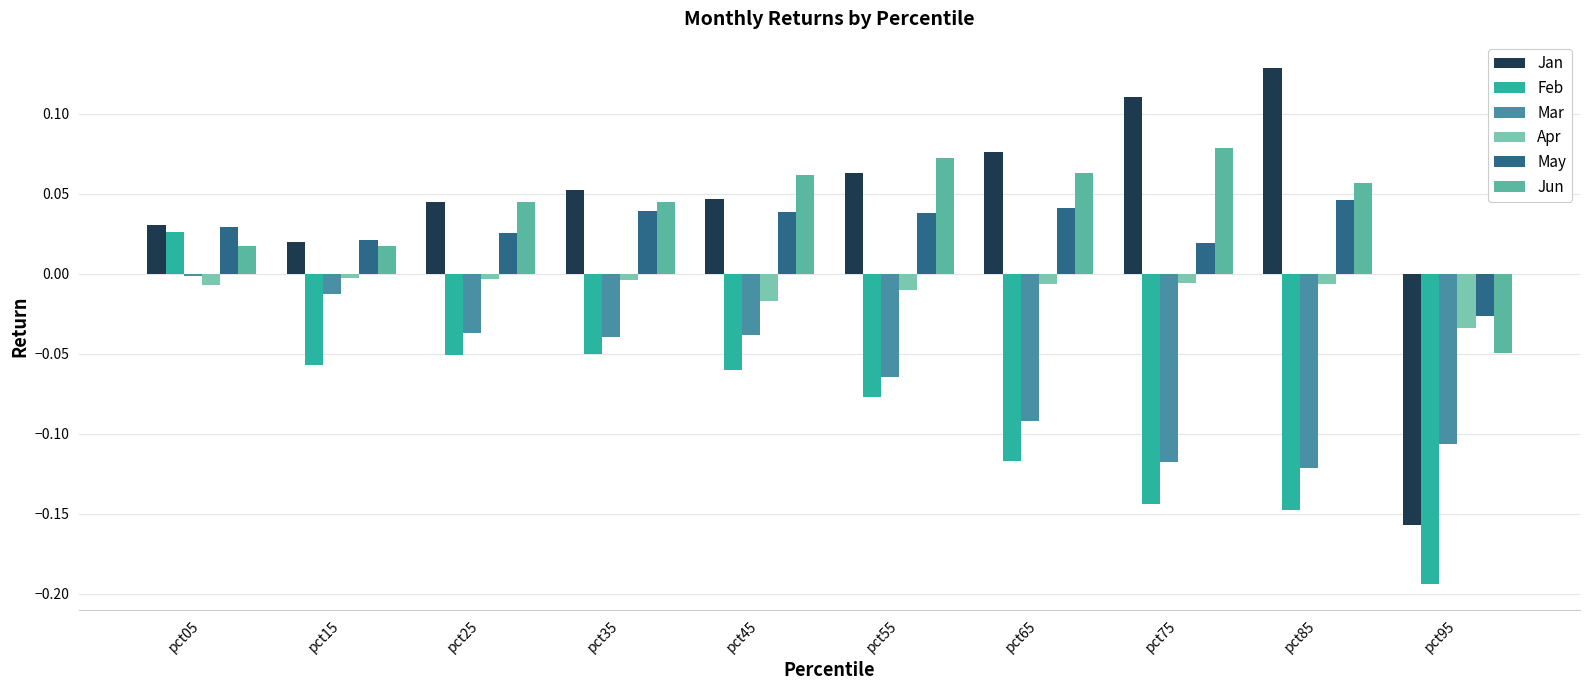

The Jan series shows 0.0 at pct15. True or false?

True